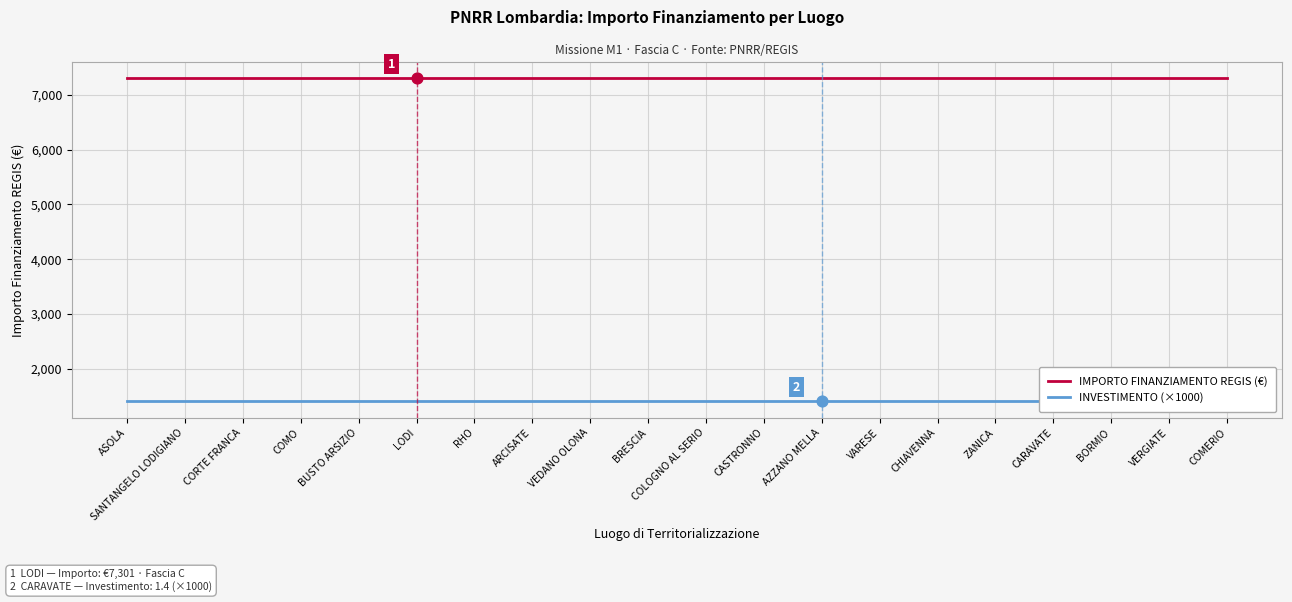

What are all the series names shown in the legend?

IMPORTO FINANZIAMENTO REGIS (€), INVESTIMENTO (×1000)